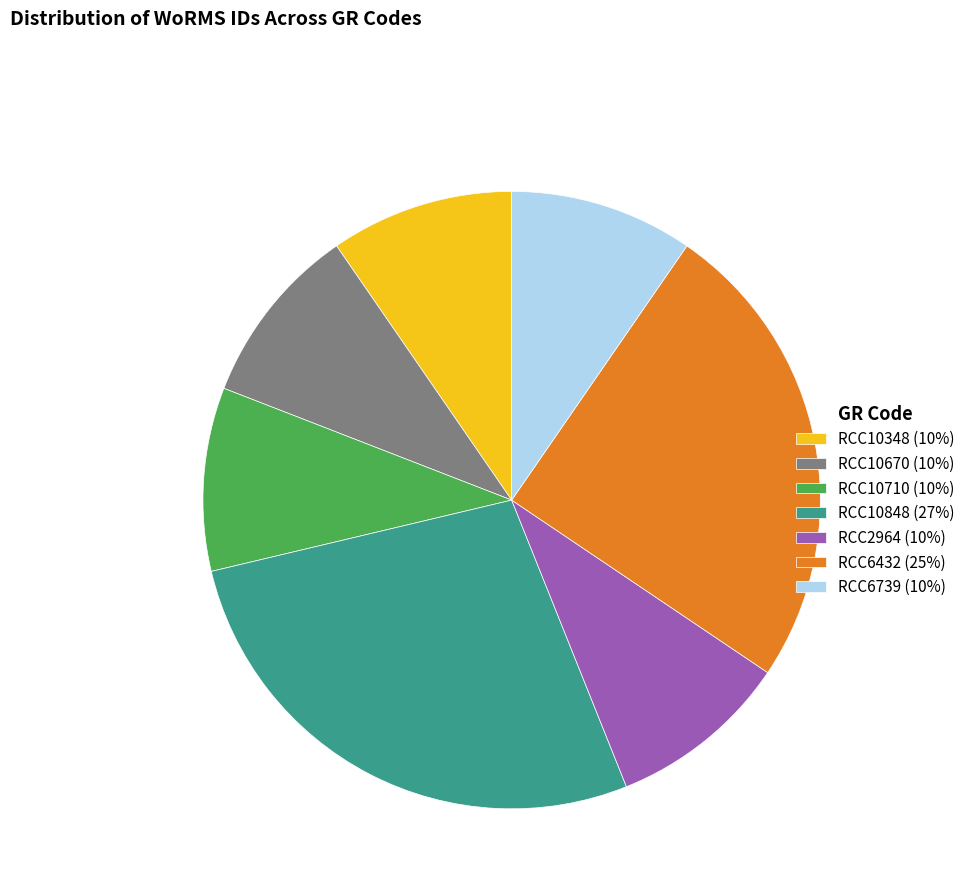

What is the ratio of the value at RCC6739 (10%) to the value at RCC10848 (27%)?

0.4